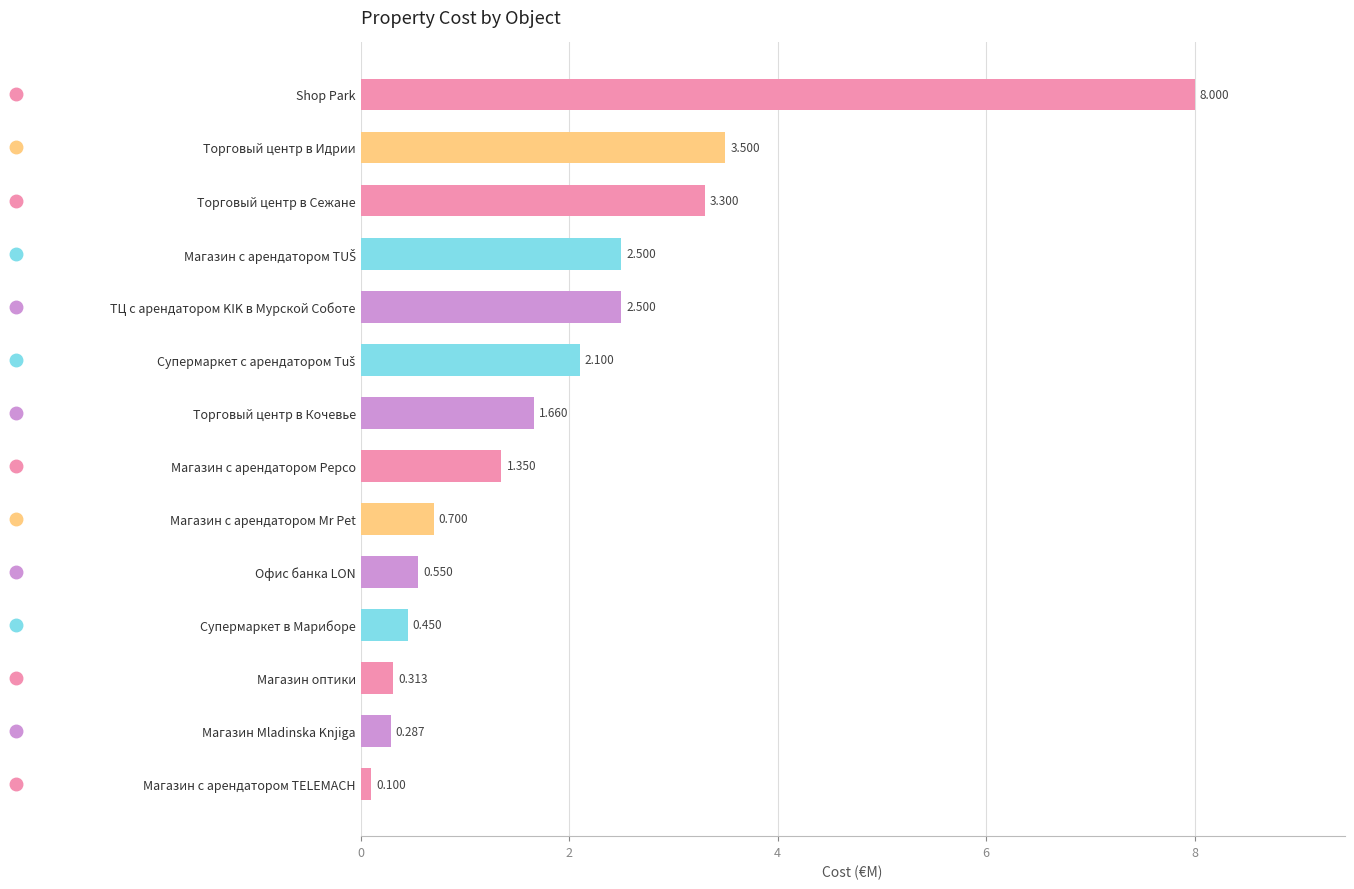

How many values are below 1?

6